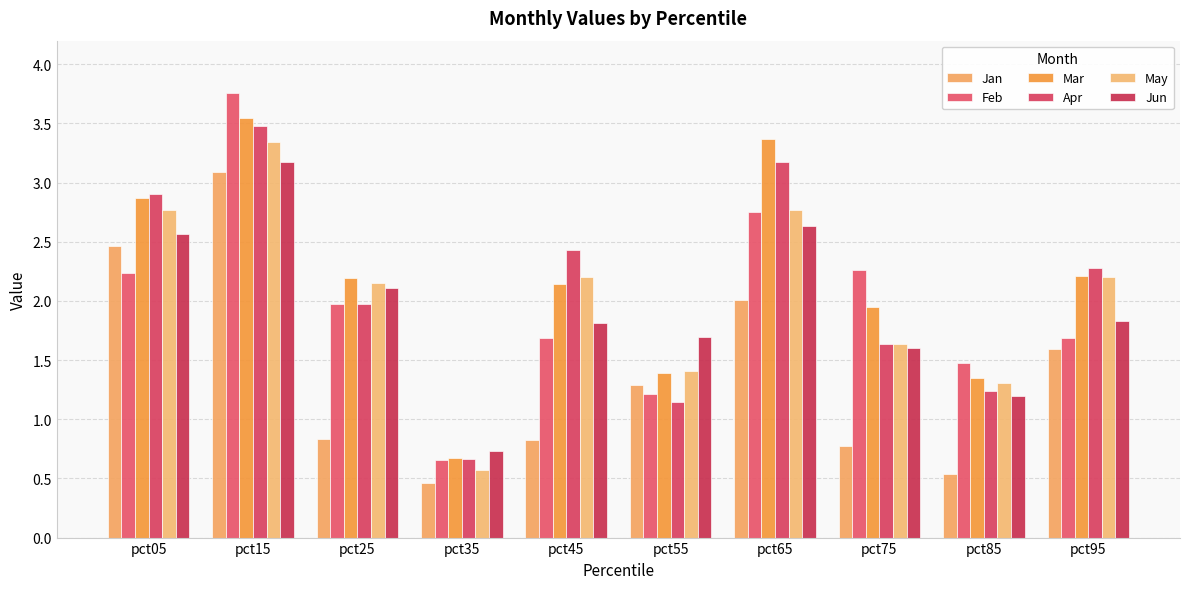

What is the sum of the Apr values at pct25 and pct85?

3.2